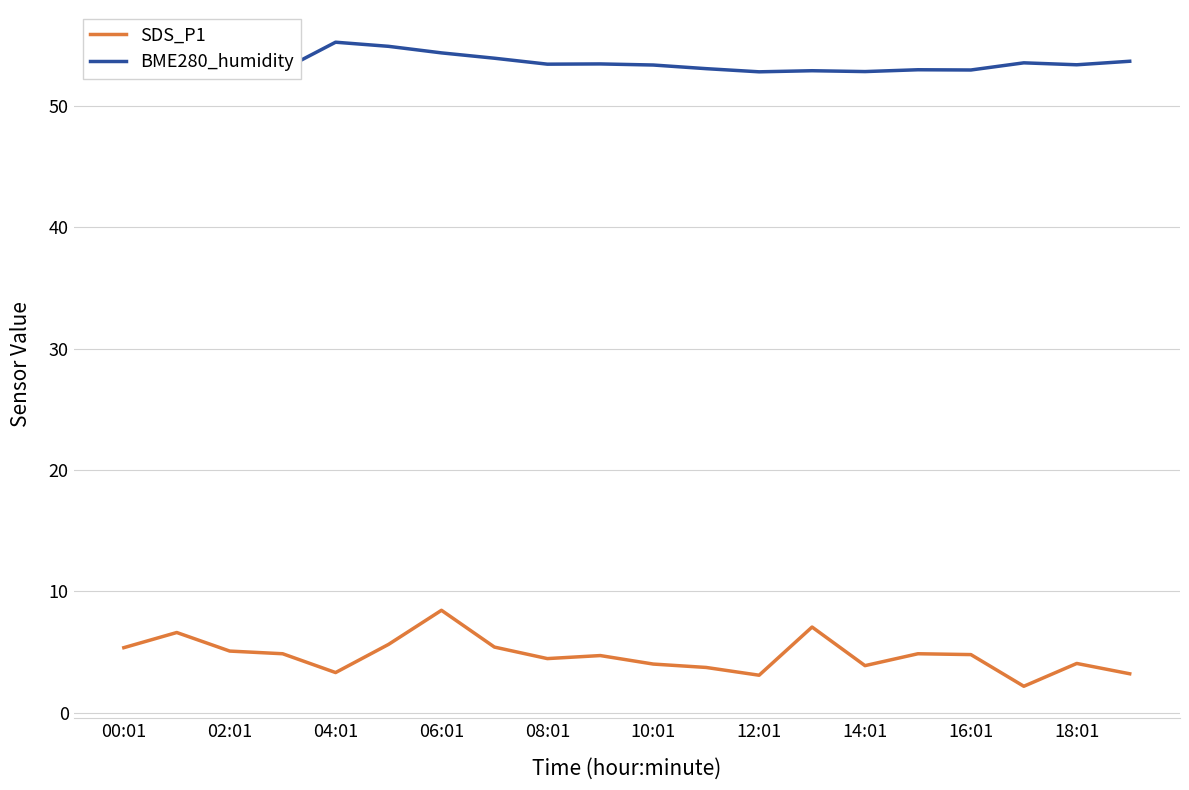

Which series has the largest total across all categories?

BME280_humidity